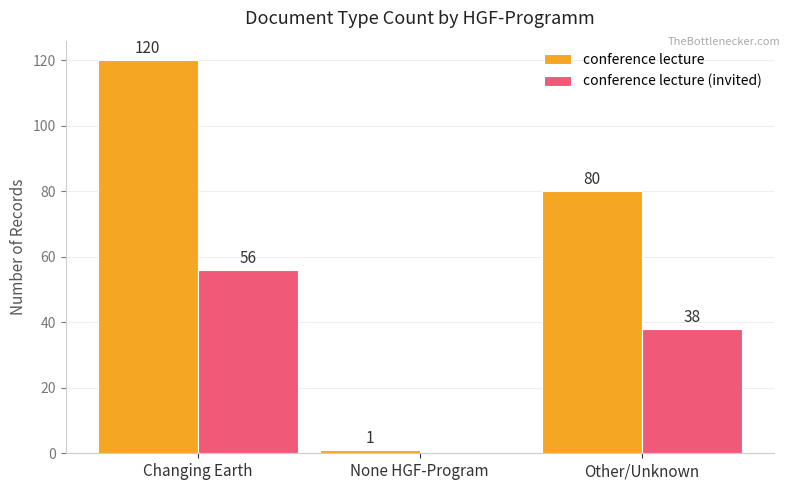

The value of conference lecture at Other/Unknown is 80. True or false?

True